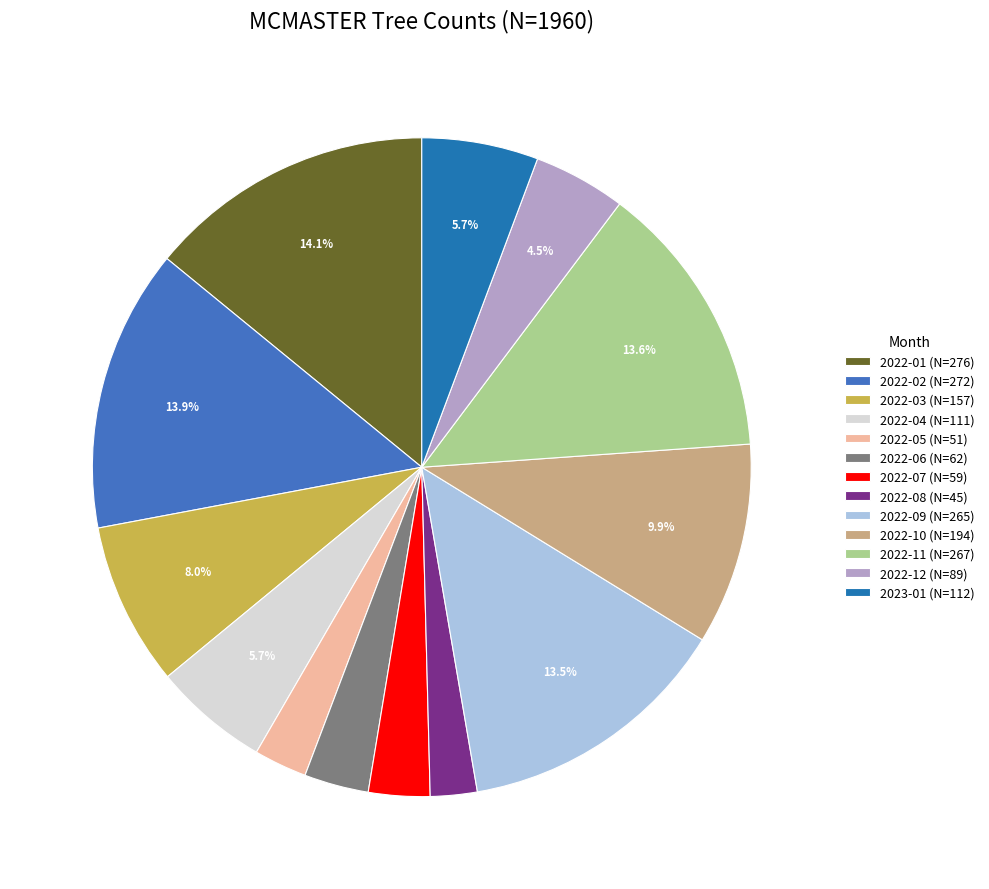

To the nearest percent, what is the difference between the largest and smallest slice percentages?

12%